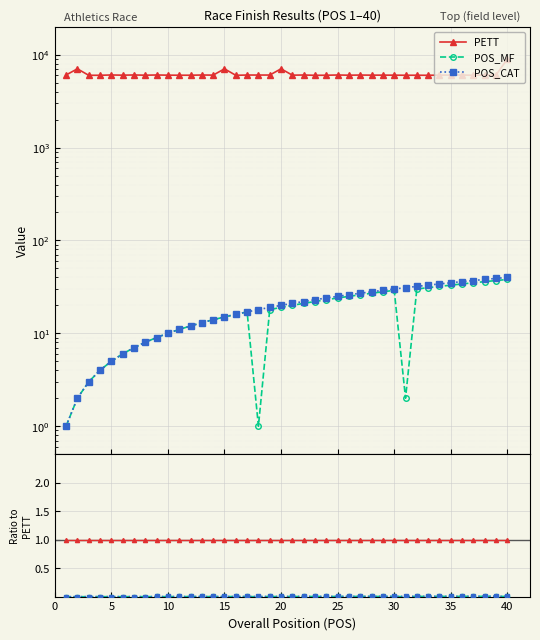

Does the chart display data point markers on the line(s)?

Yes